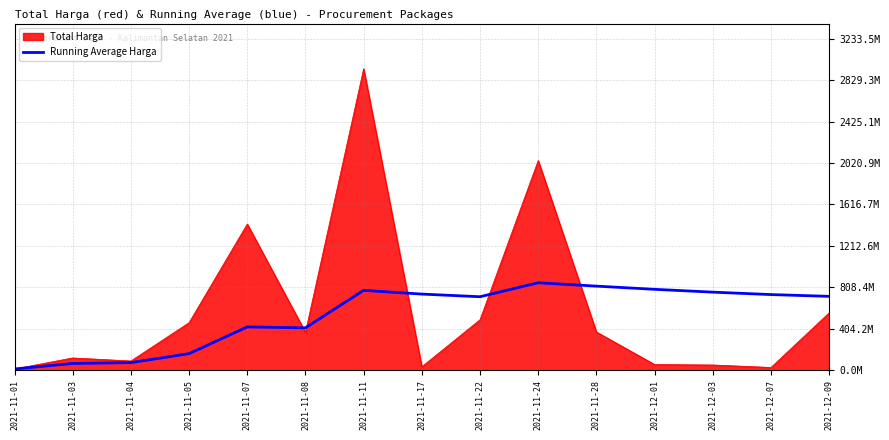

Which label corresponds to the smallest value in the chart?

2021-11-01